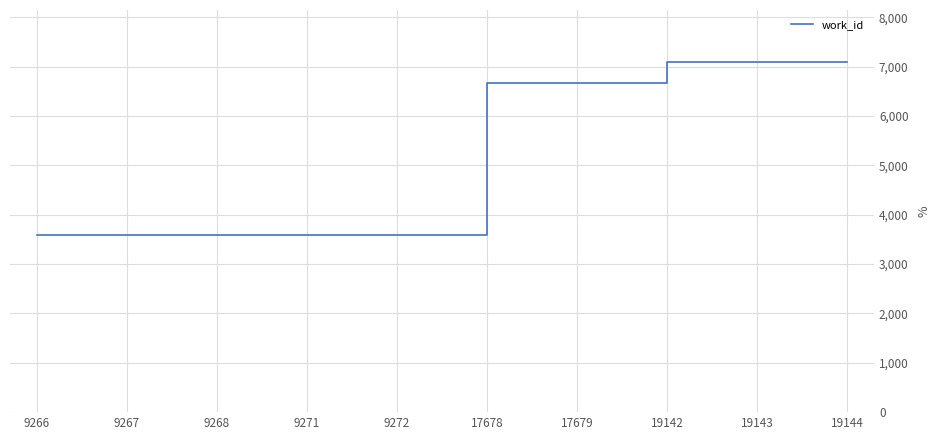

Which has a higher value, 19142 or 17678?

19142